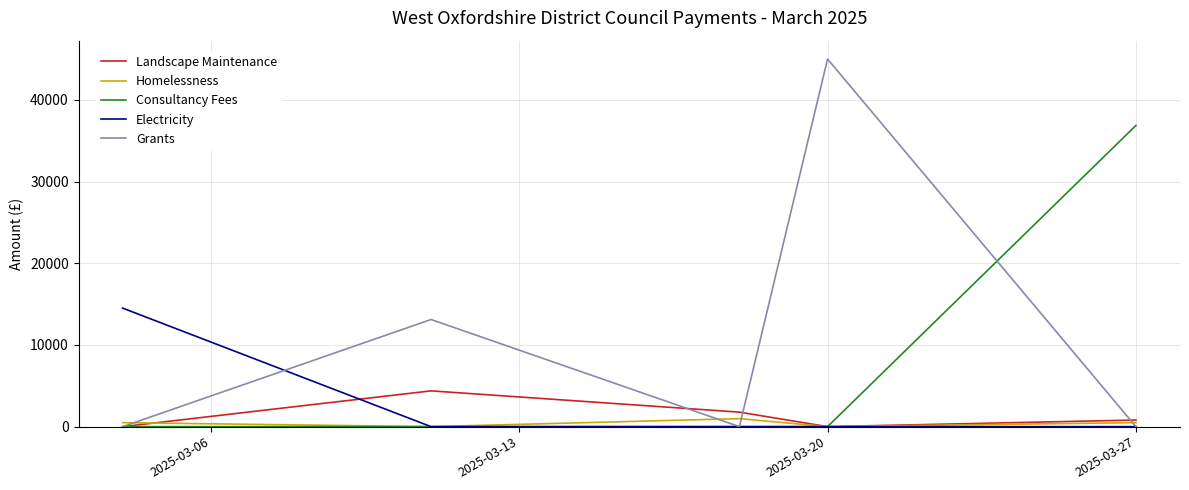

Rank the series by their maximum value, from highest to lowest.

Grants, Consultancy Fees, Electricity, Landscape Maintenance, Homelessness